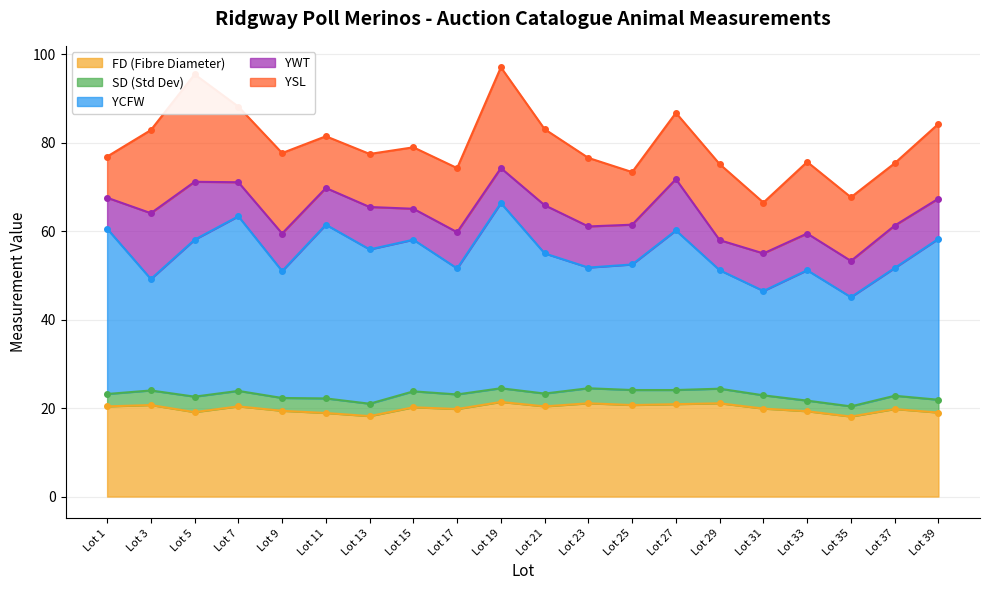

Between Lot 25 and Lot 31, which series saw the biggest shift?

YCFW